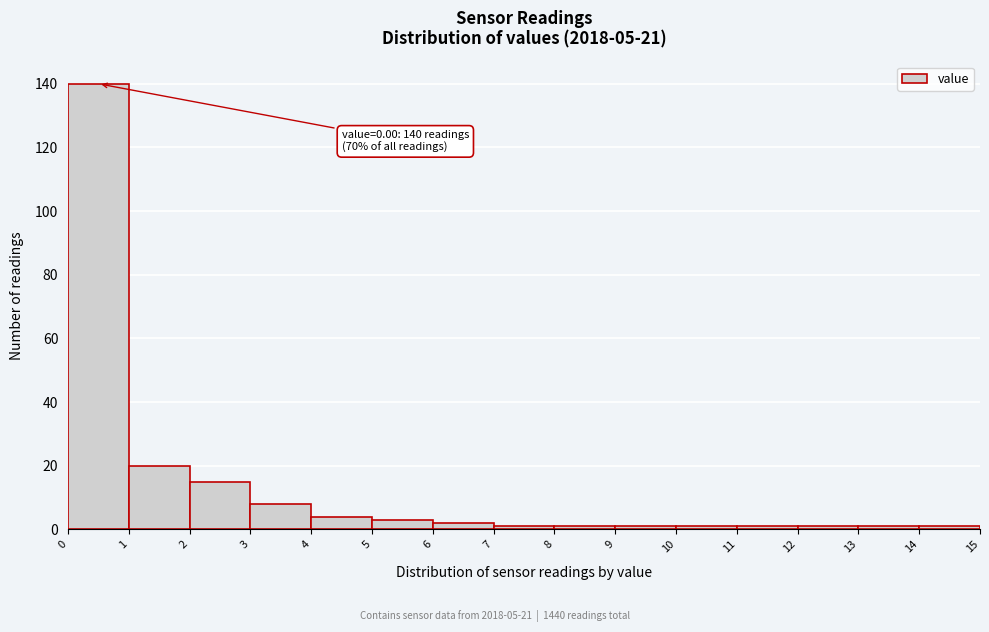

Which range on the x-axis has the tallest bar?

0 to 1